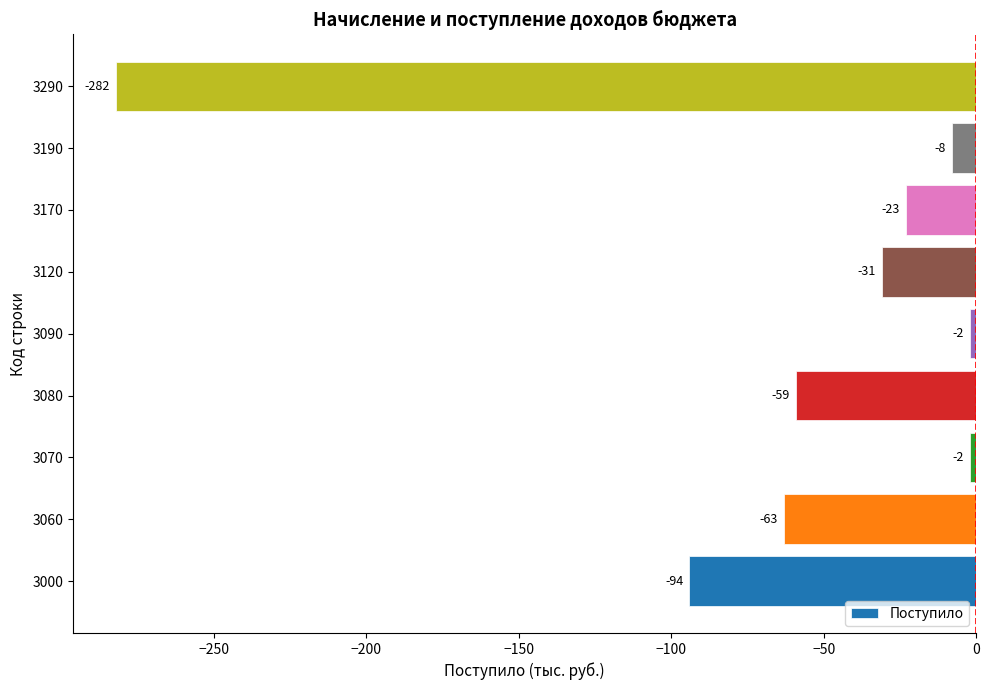

How many values are below -31?

4